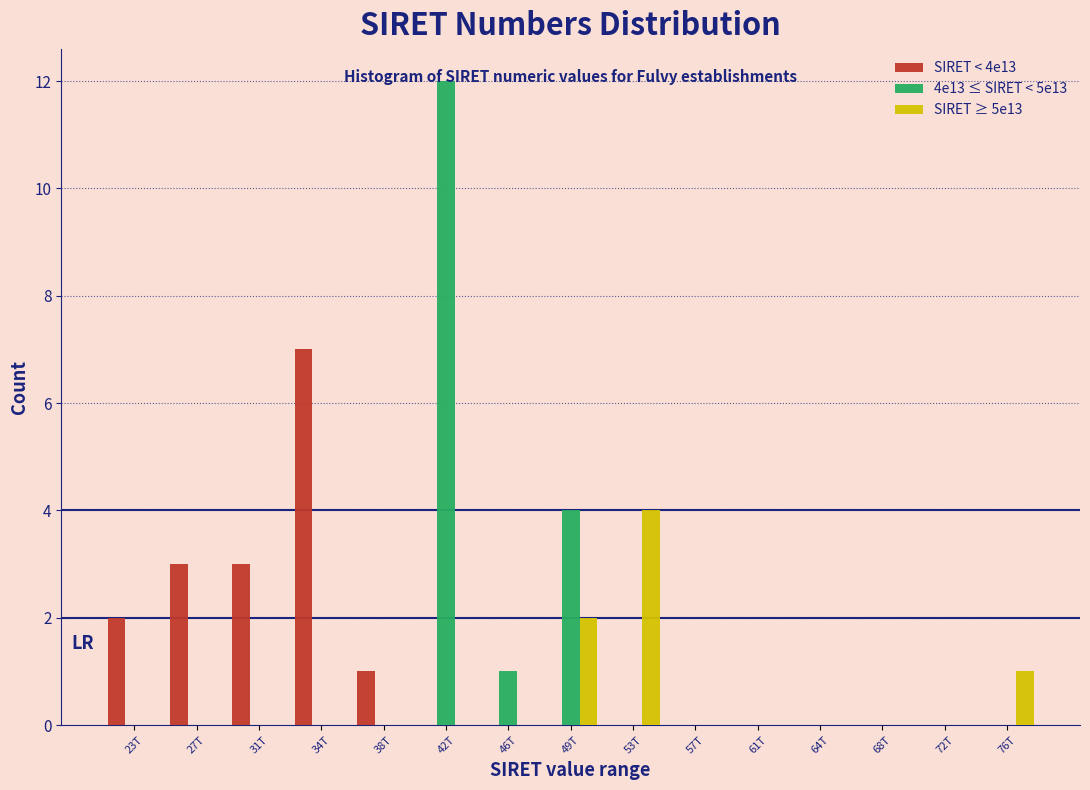

What is the sum of all SIRET ≥ 5e13 values?

7